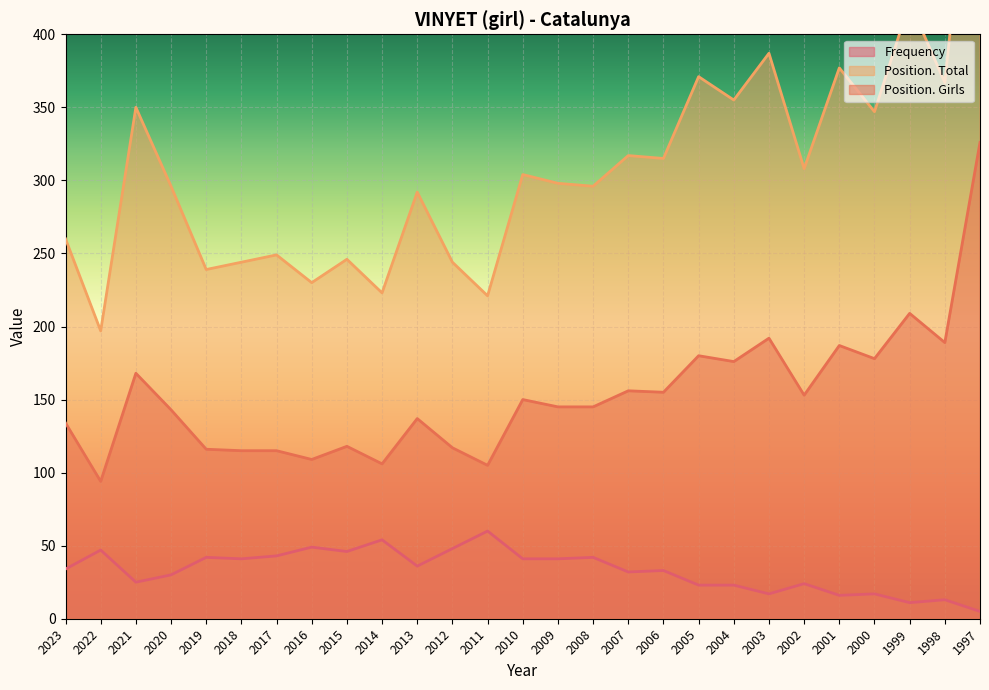

The value of Frequency at 2018 is 68. True or false?

False